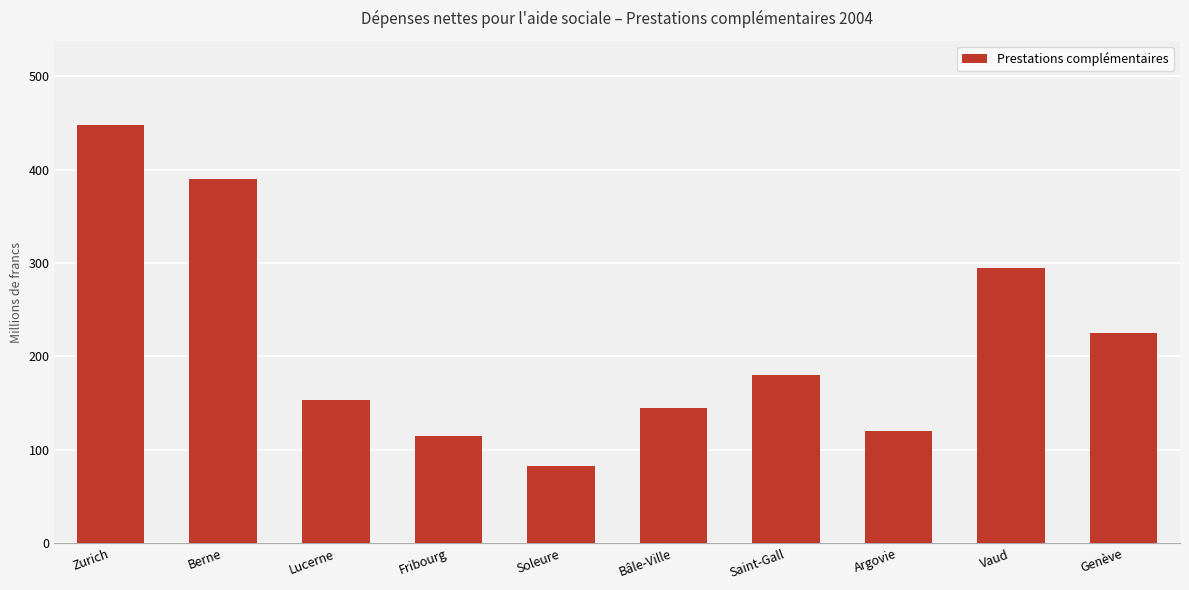

The value at Fribourg is 182.0. True or false?

False